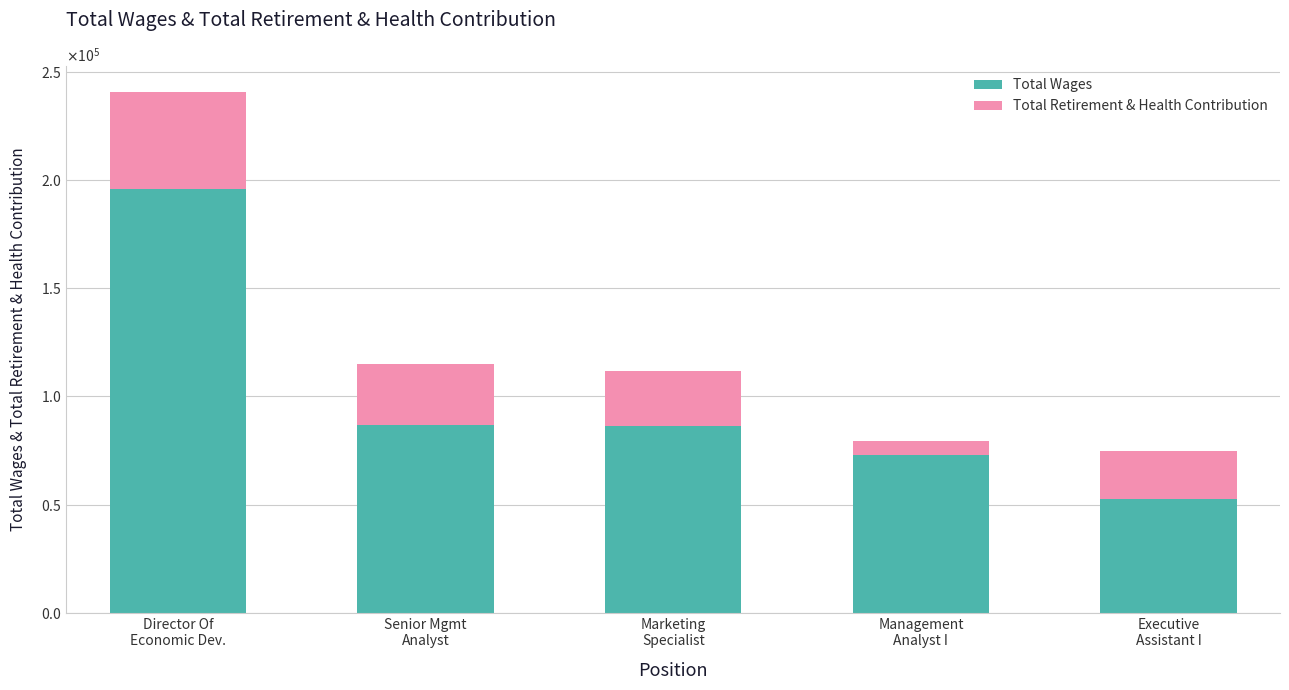

Is it true that Total Wages equals 52791 at Executive
Assistant I?

True